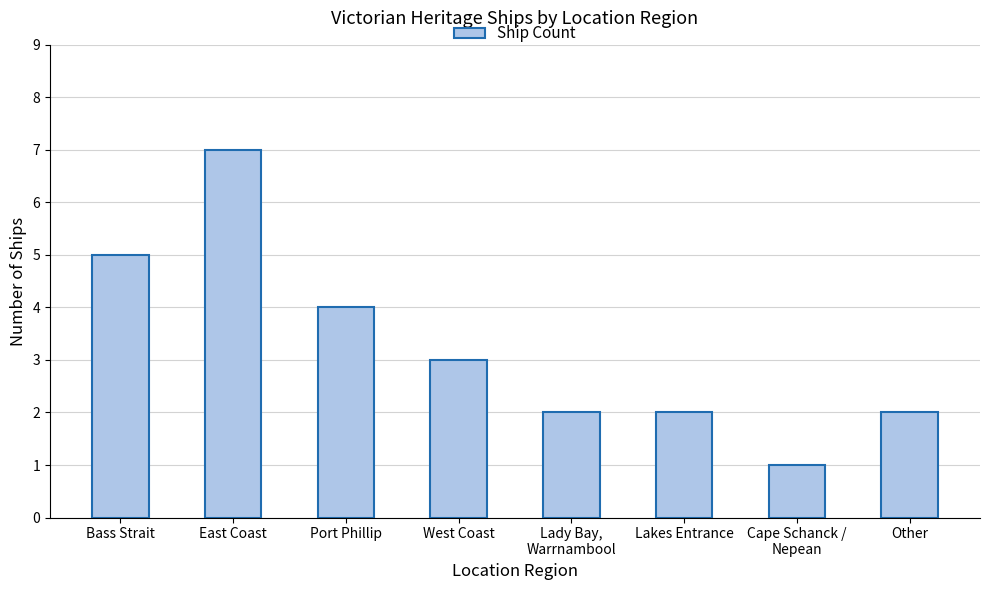

What is the change in value from Bass Strait to Port Phillip?

-1